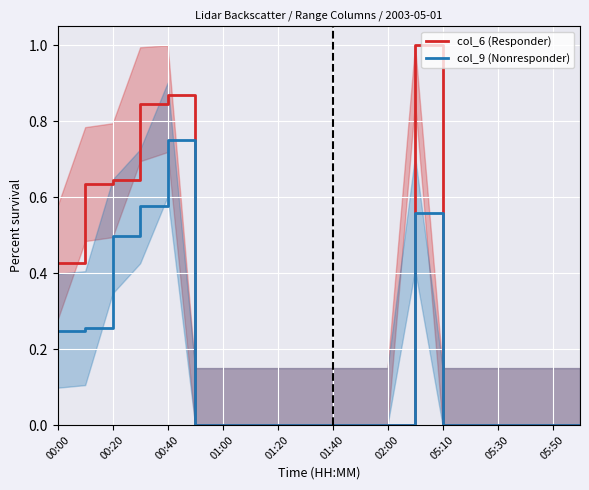

What are all the series names shown in the legend?

col_6 (Responder), col_9 (Nonresponder)